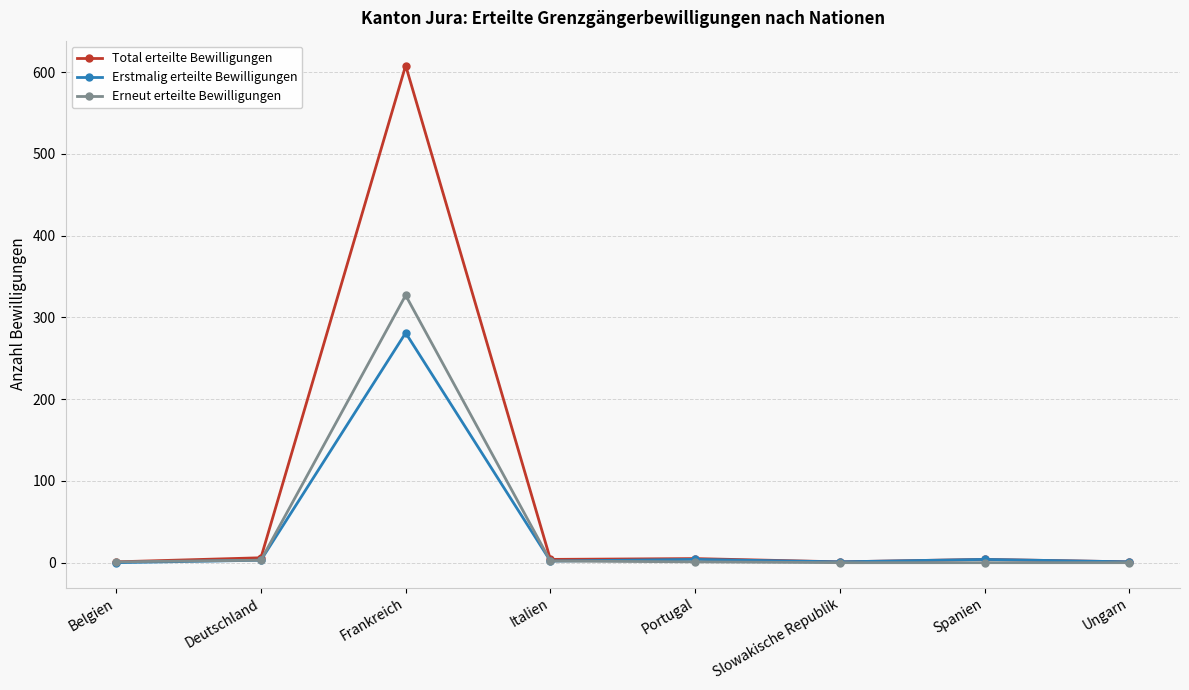

What position from the left is Belgien?

1